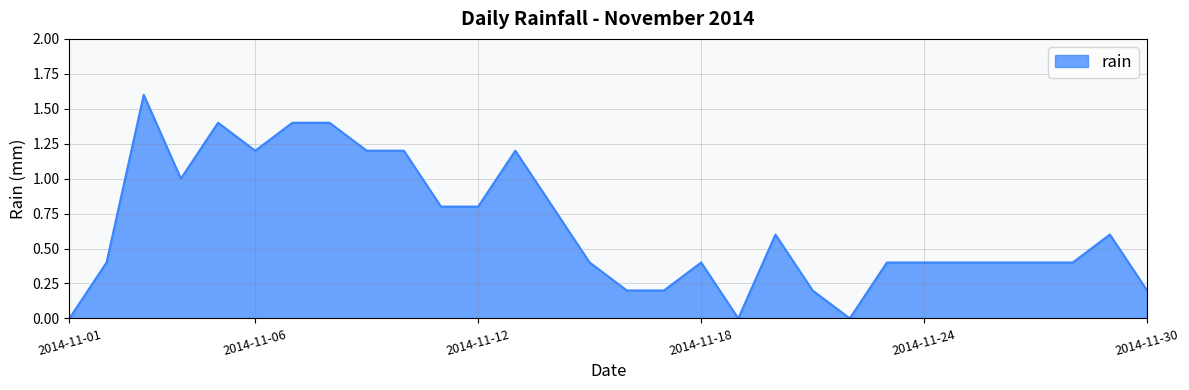

What is the difference between the maximum and minimum values?

1.6